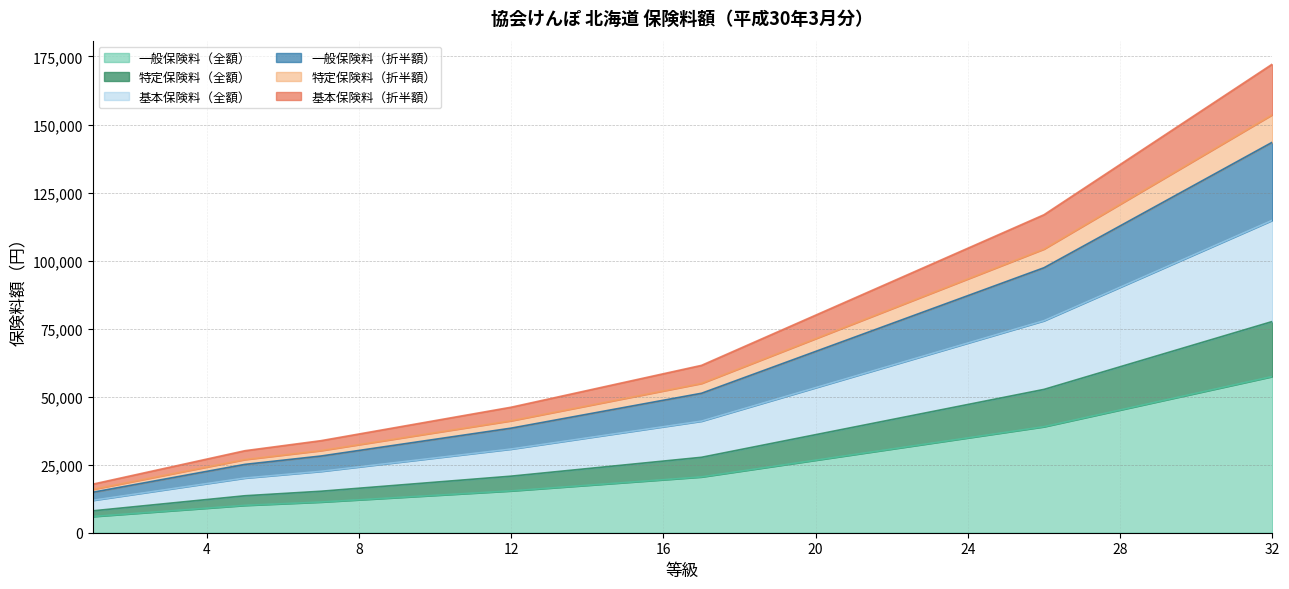

At how many categories does at least one series exceed 151098?

3